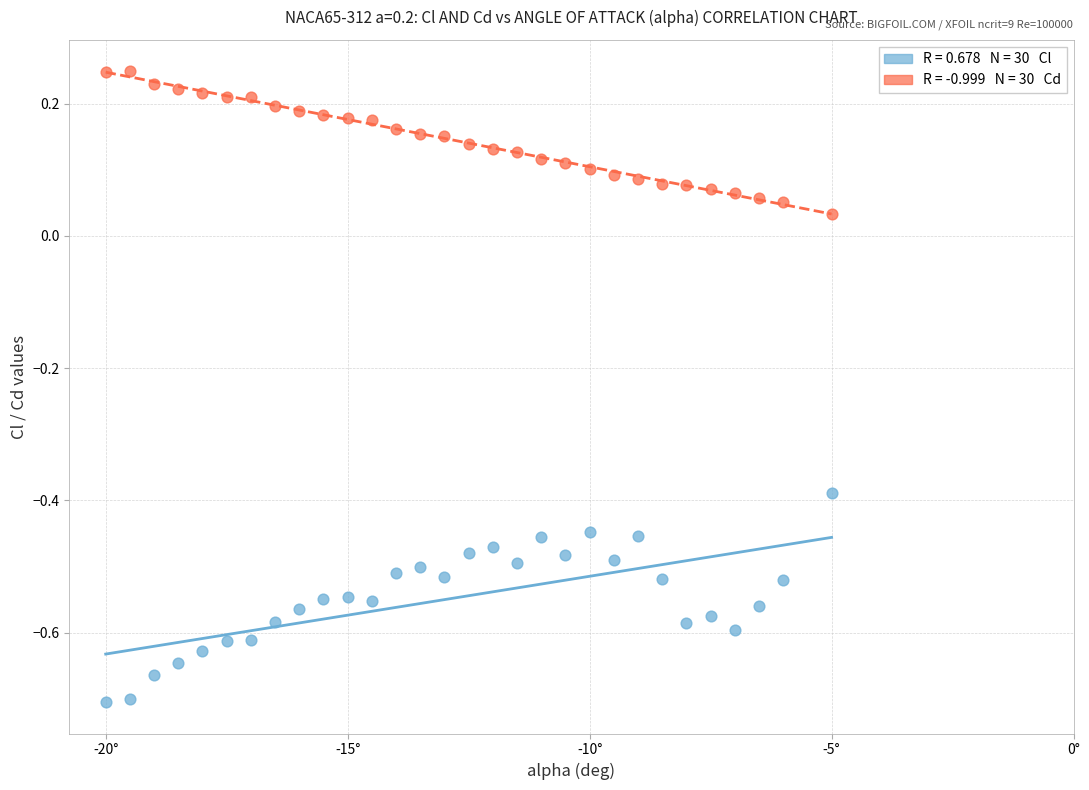

Across all data points, what is the range of X values (max minus min)?

15.0